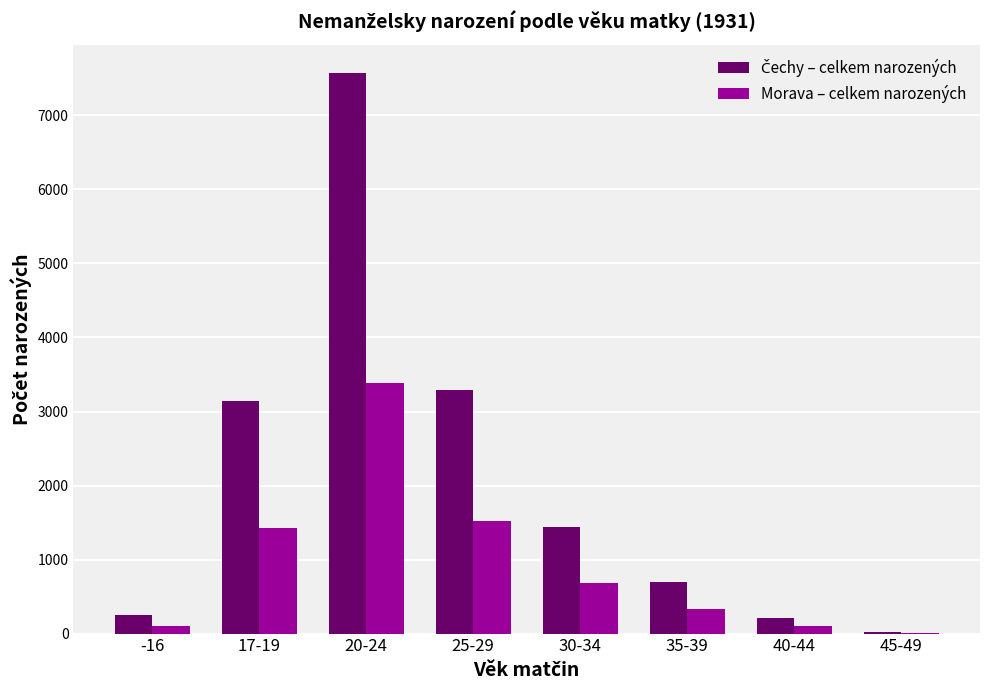

At which category is the sum across all series the highest?

20-24